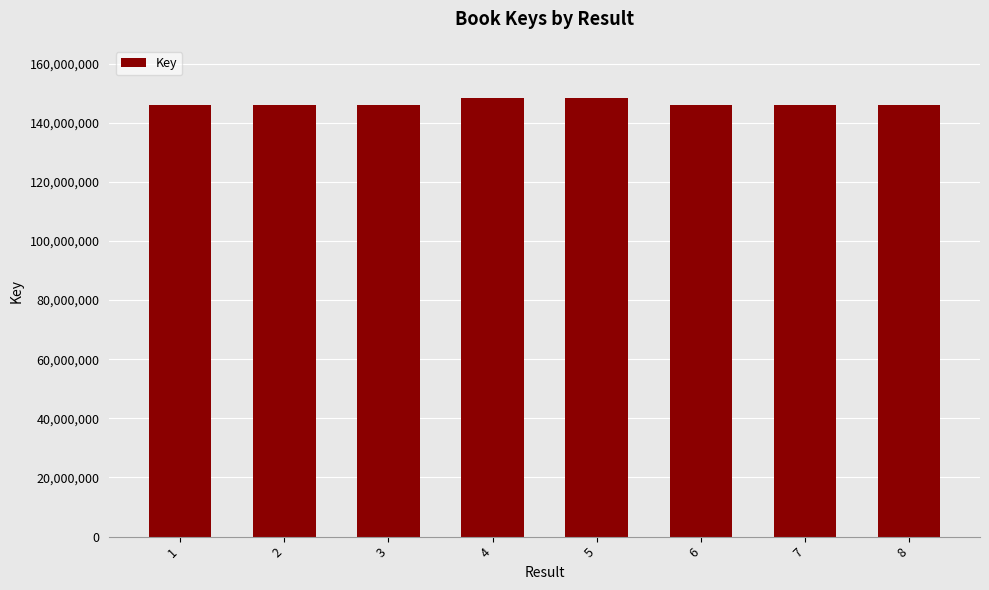

What is the value of the 5th bar from the left?

148253827